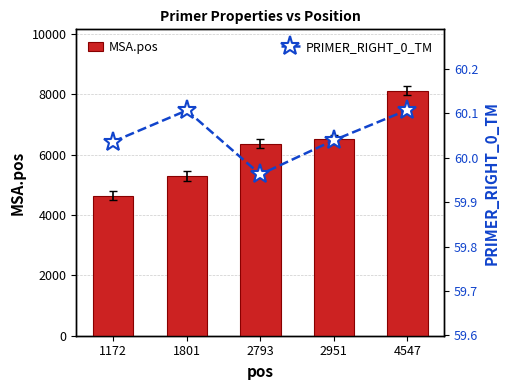

Which series changed the most between 2793 and 2951?

MSA.pos